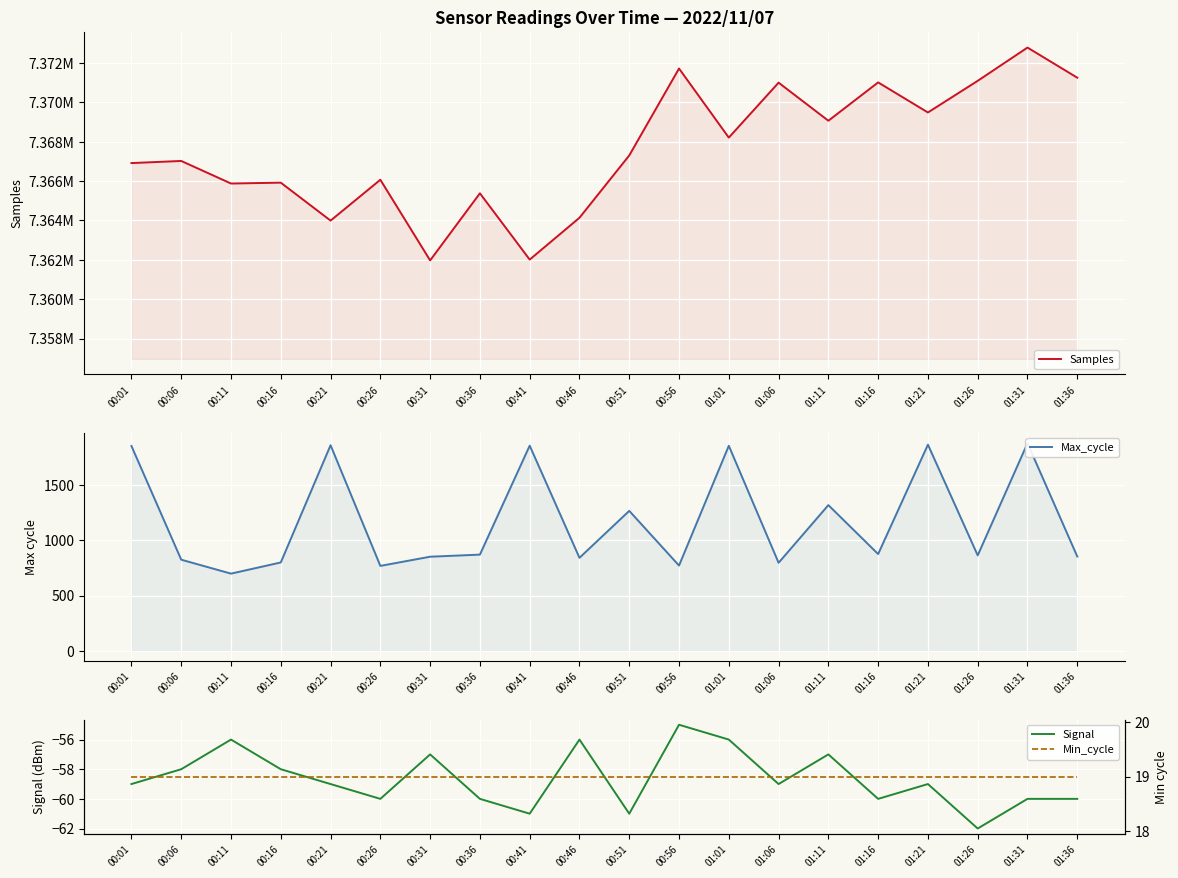

Reading left to right, what are all the values shown in this chart?

Samples: 7366916	7367024	7365878	7365922	7363995	7366069	7361974	7365382	7362015	7364139	7367304	7371718	7368210	7371000	7369067	7371013	7369486	7371093	7372782	7371252
Max_cycle: 1853	824	698	799	1860	768	851	870	1856	841	1266	771	1855	796	1318	875	1865	863	1878	853
Signal: -59	-58	-56	-58	-59	-60	-57	-60	-61	-56	-61	-55	-56	-59	-57	-60	-59	-62	-60	-60
Min_cycle: 19	19	19	19	19	19	19	19	19	19	19	19	19	19	19	19	19	19	19	19